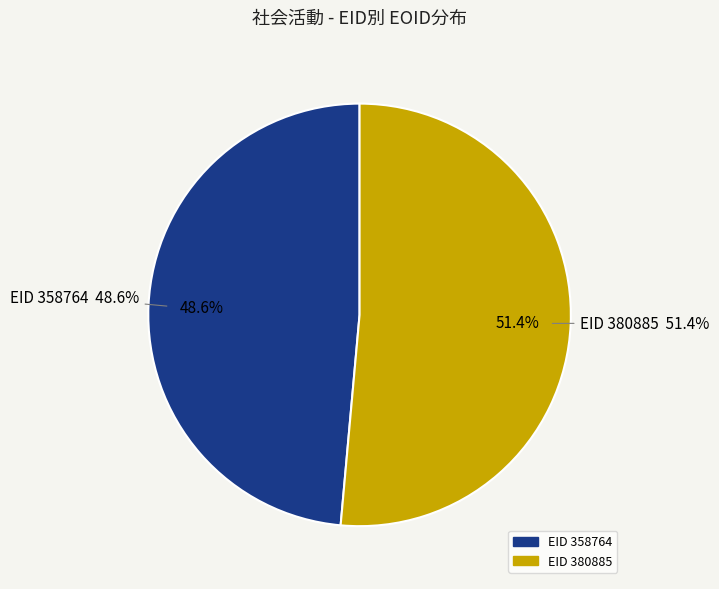

Is it true that 358764 is 42% of the pie?

False